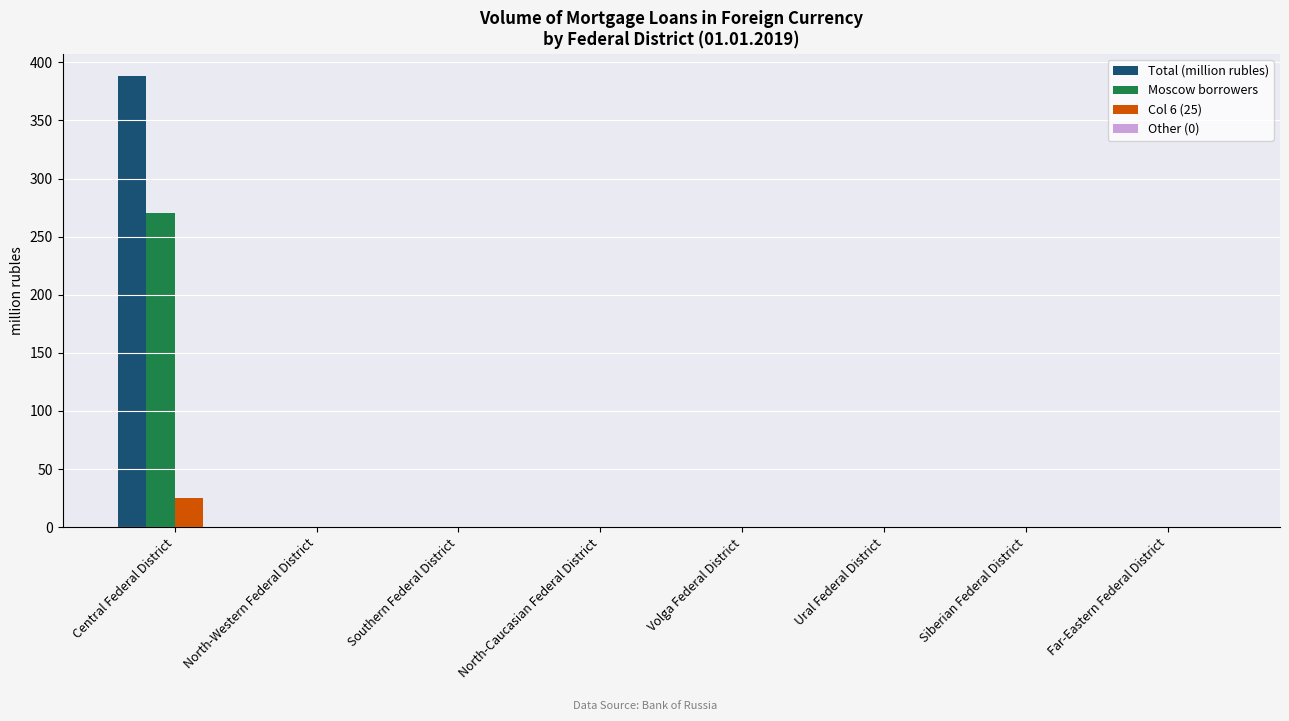

How many distinct data groups are displayed?

3